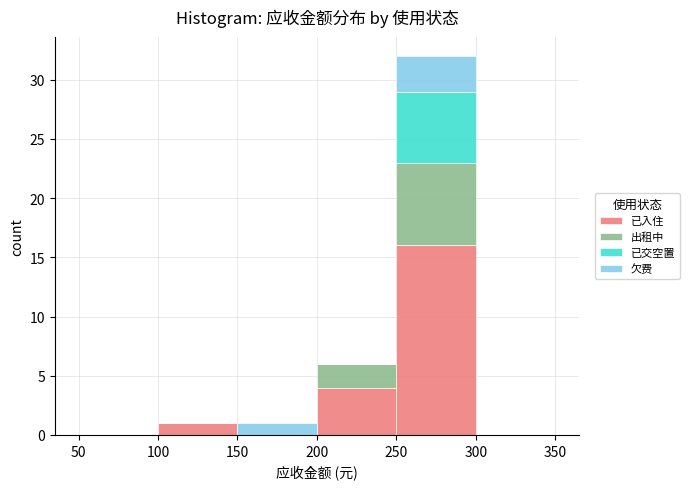

Reading left to right, list every stacked bar in this chart as the range it spans on the x-axis followed by its total height. The values are not printed on the chart, so give them approximately, as read against the axis.

50 to 100: 0
100 to 150: 1
150 to 200: 1
200 to 250: 6
250 to 300: 32
300 to 350: 0